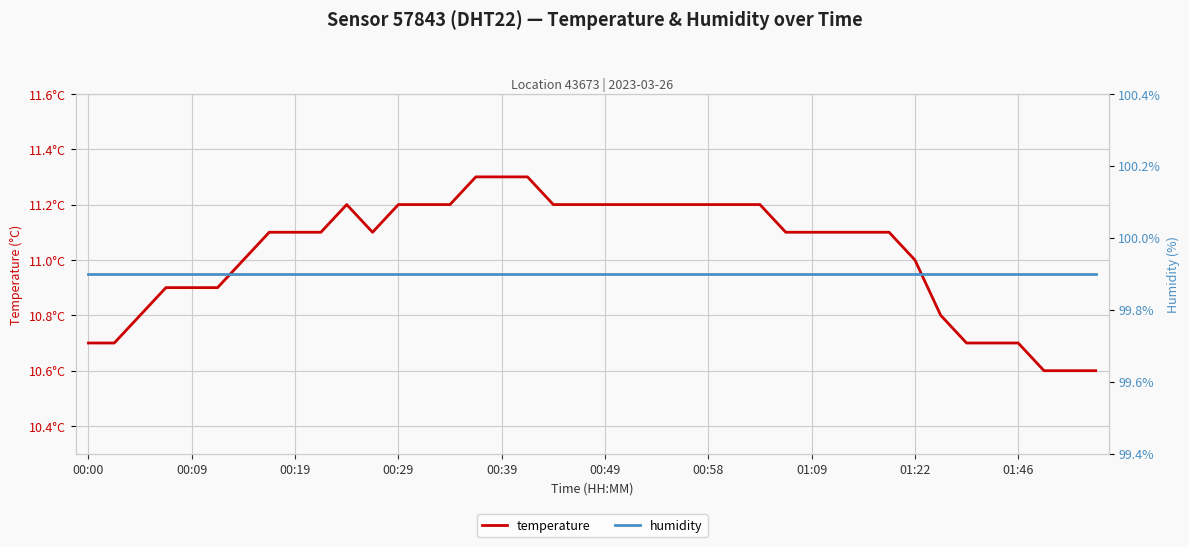

Which category has the lowest value in the humidity series?

00:00